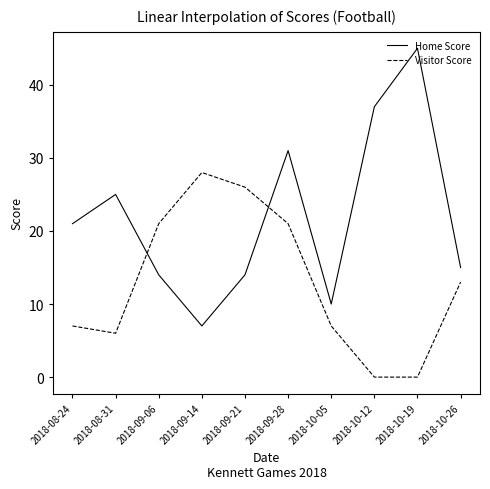

At how many categories does at least one series exceed 41?

1